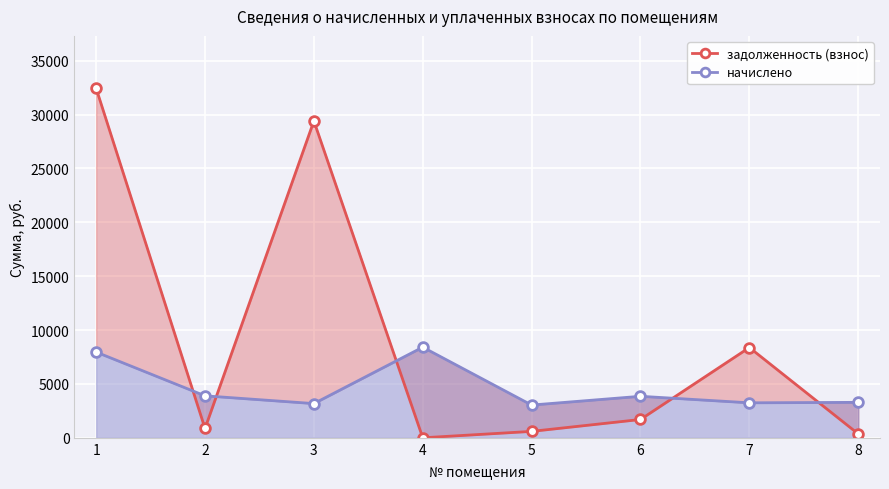

Reading left to right, transcribe all the data shown in this chart.

задолженность (взнос): 1=32431.8	2=865.4	3=29400.7	4=0.0	5=595.9	6=1700.3	7=8378.1	8=364.2
начислено: 1=7956.0	2=3895.2	3=3175.2	4=8409.6	5=3038.4	6=3852.0	7=3247.2	8=3290.4